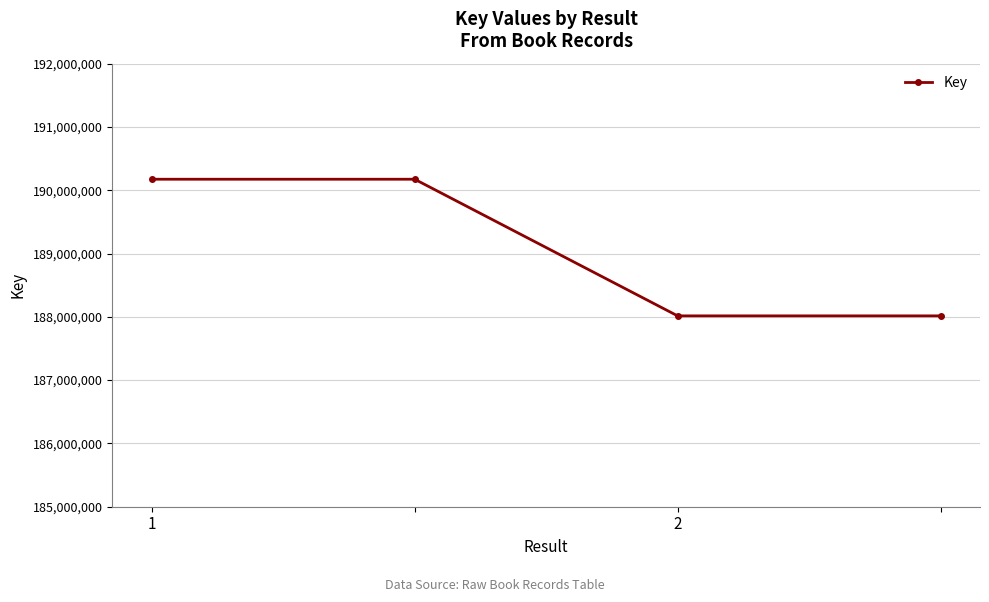

What is the value of the 3rd point from the left?

188015388